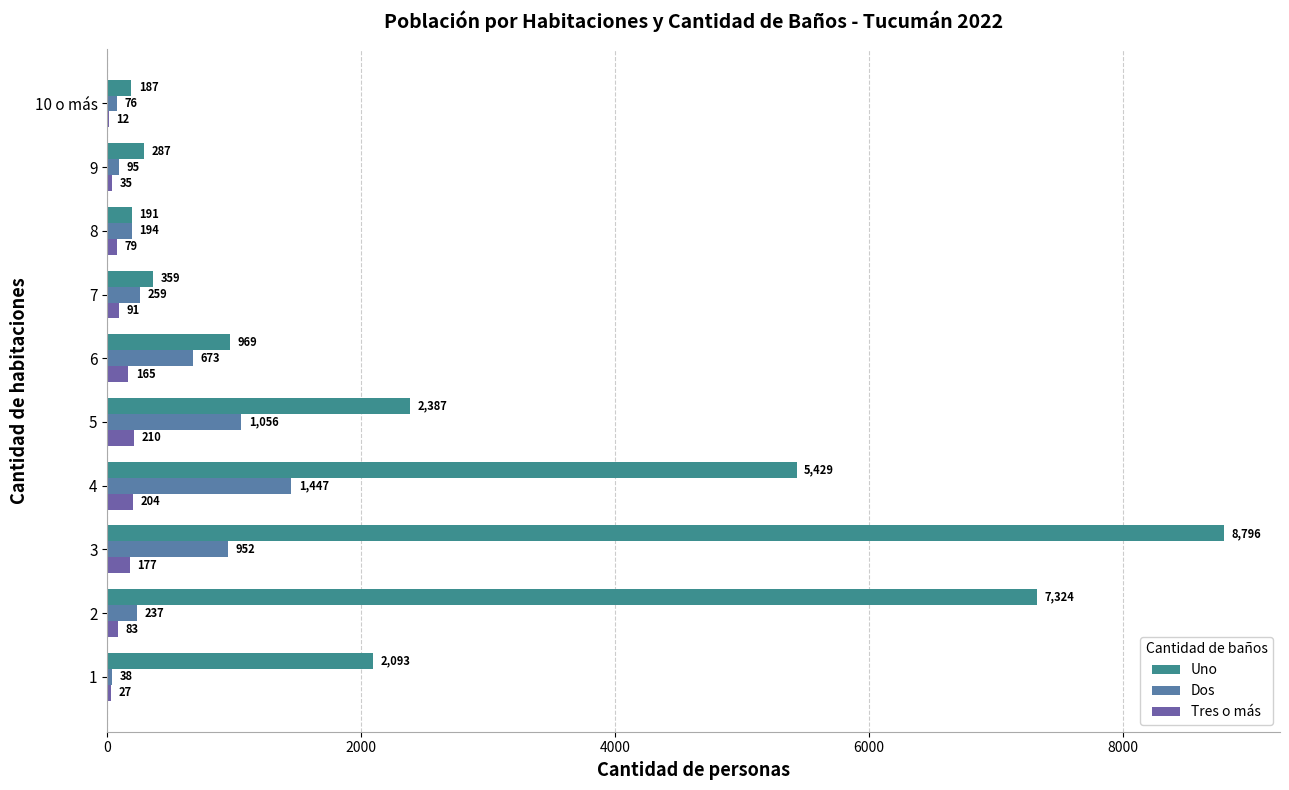

What are all the series names shown in the legend?

Uno, Dos, Tres o más